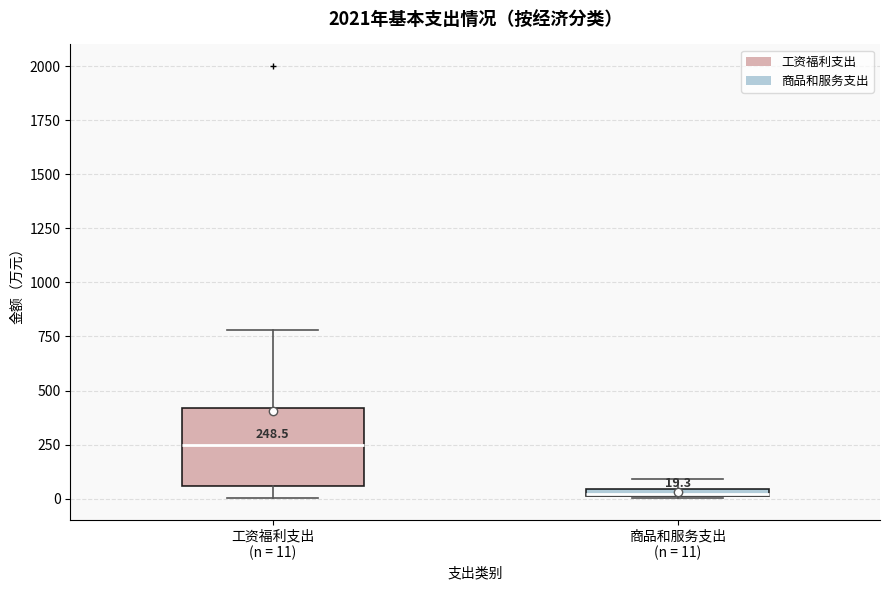

Comparing the boxes themselves (not the whiskers), which one is the tallest?

工资福利支出 (n = 11)